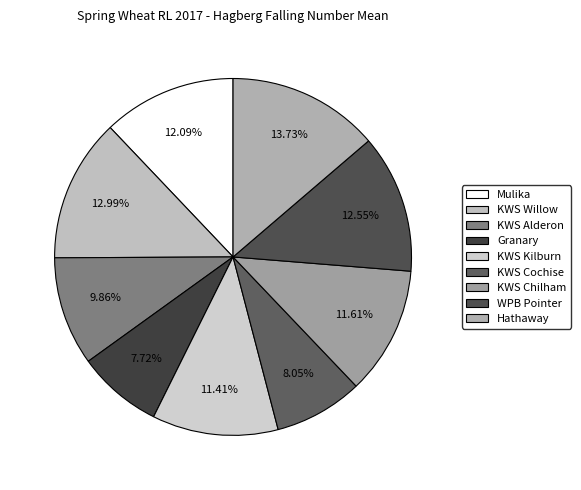

Is it true that KWS Kilburn is 11% of the pie?

True